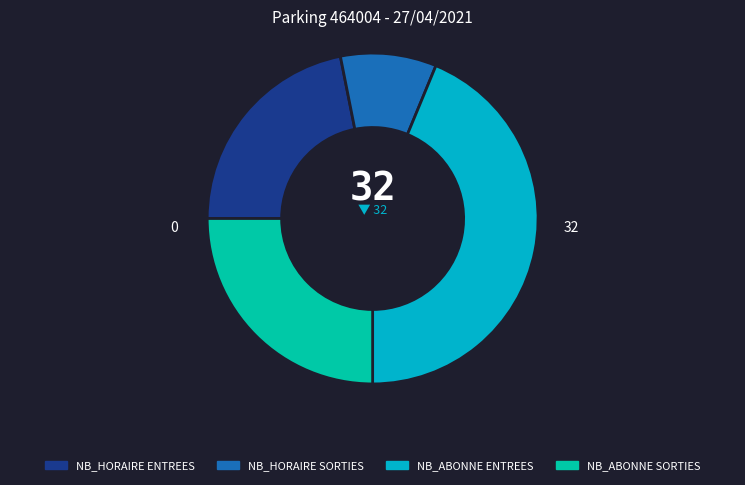

Is there any slice that represents more than half of the pie?

No